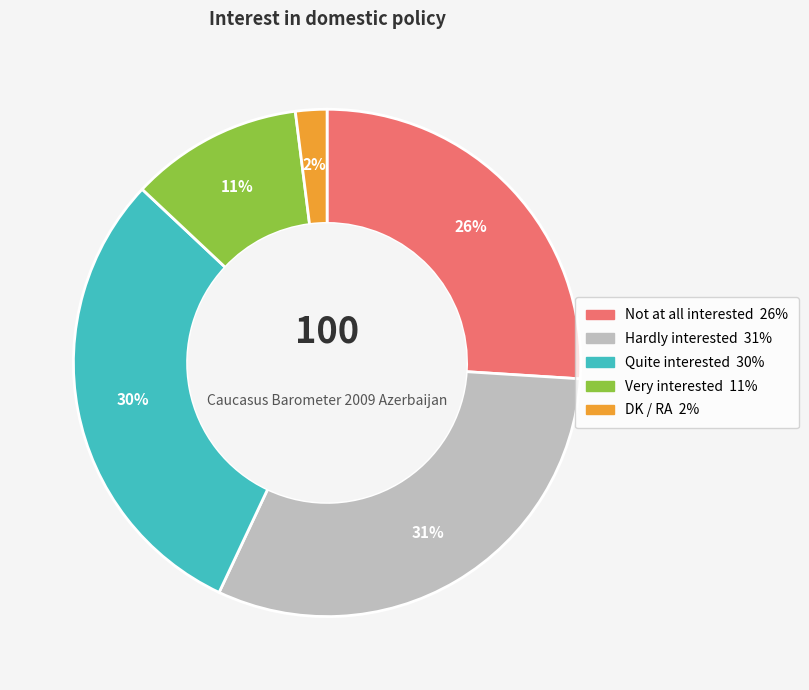

How many slices are in this pie chart?

5